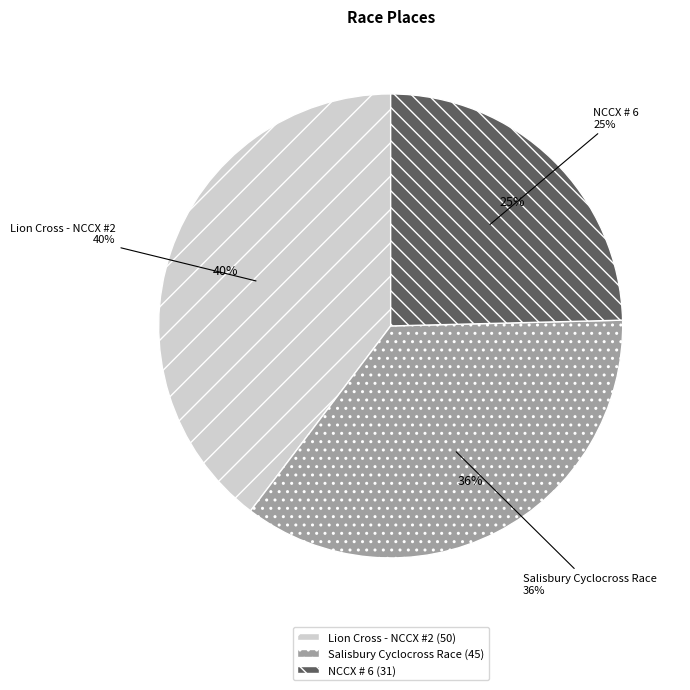

Do Lion Cross - NCCX #2 and Salisbury Cyclocross Race together represent more than half of the pie?

Yes